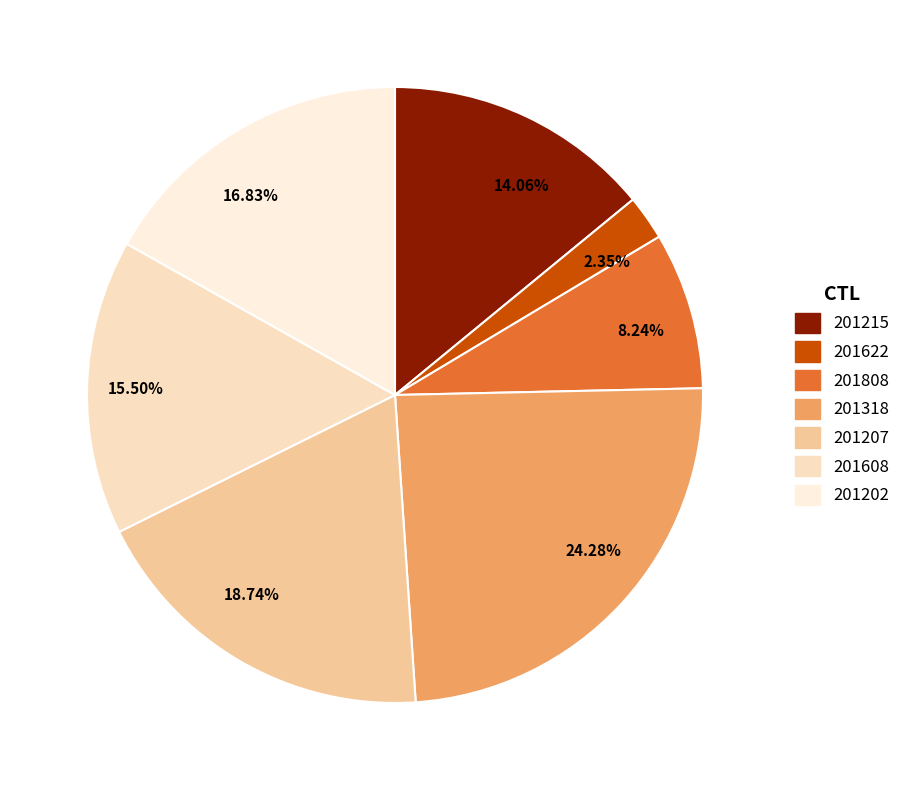

Does 24.28% account for over 50% of the chart?

No